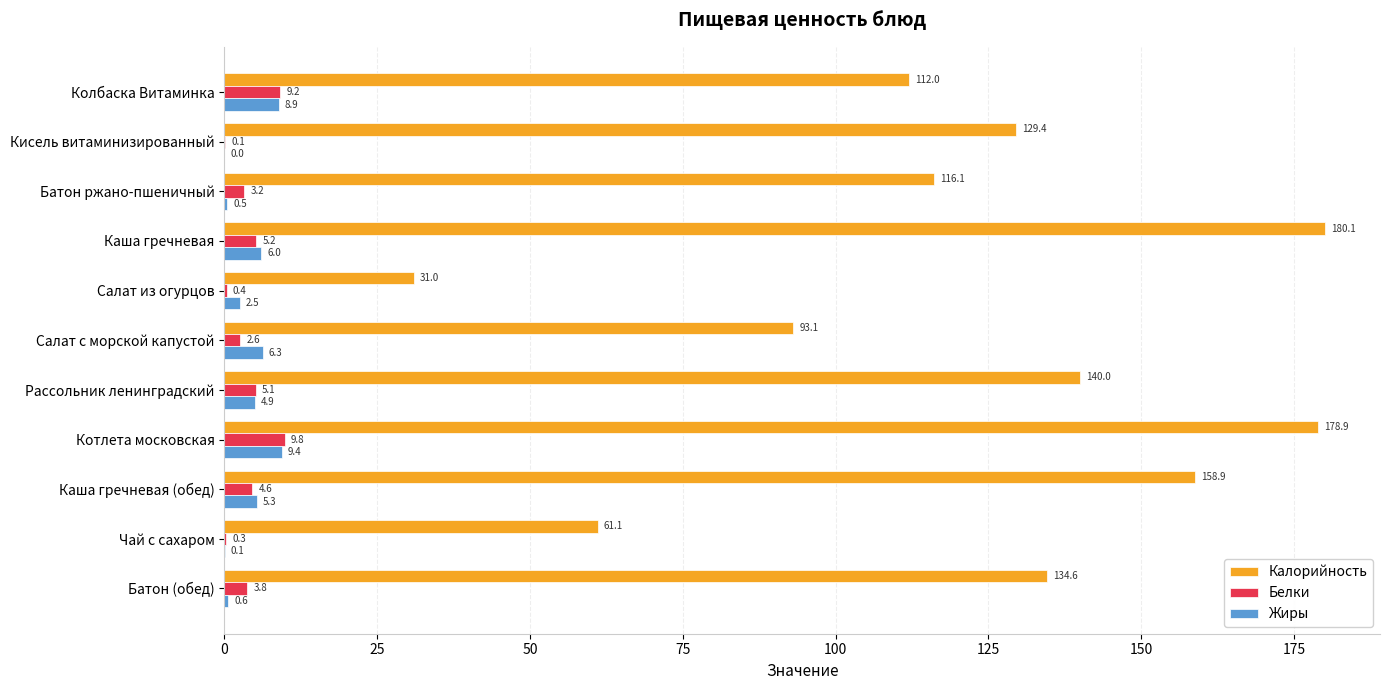

Between Каша гречневая and Рассольник ленинградский, which series saw the biggest shift?

Калорийность